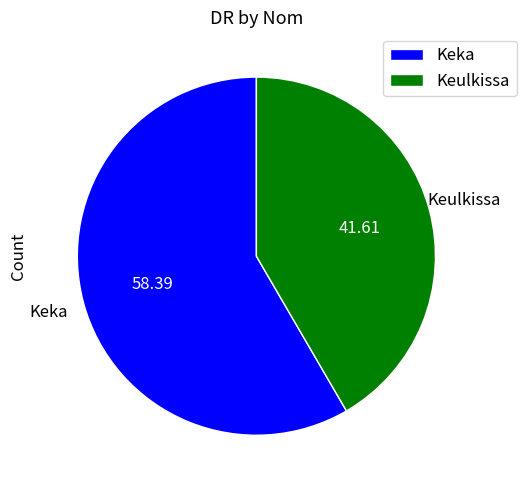

Rank the categories by value from highest to lowest.

Keka, Keulkissa